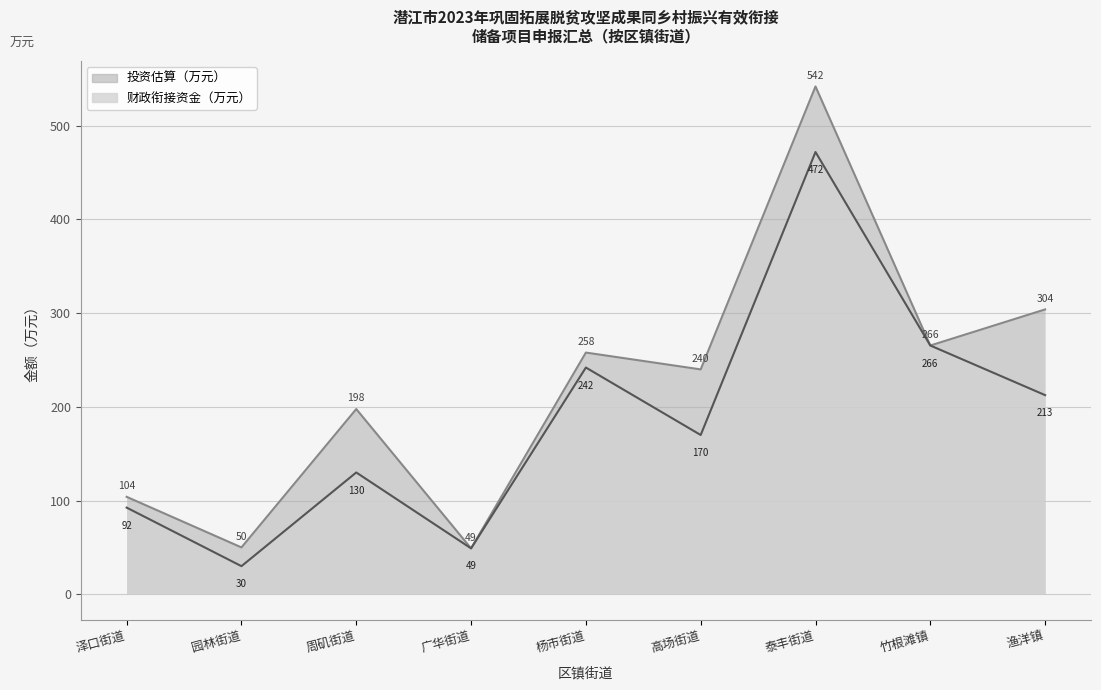

In 财政衔接资金（万元）, how many points are higher than both neighbors (excluding endpoints)?

3